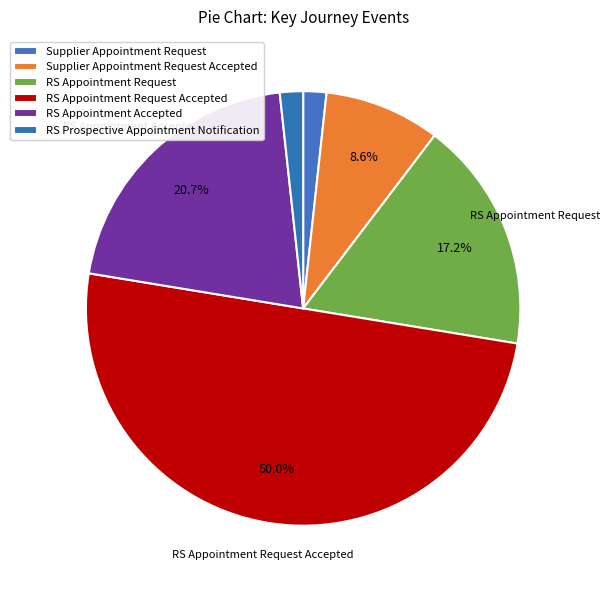

How many slices are in this pie chart?

6